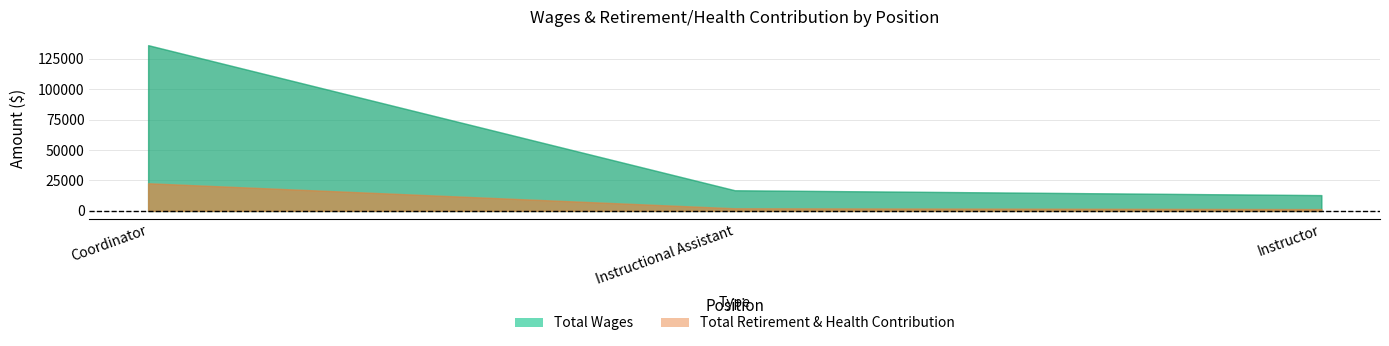

List the series in order of their overall mean, lowest first.

Total Retirement & Health Contribution, Total Wages